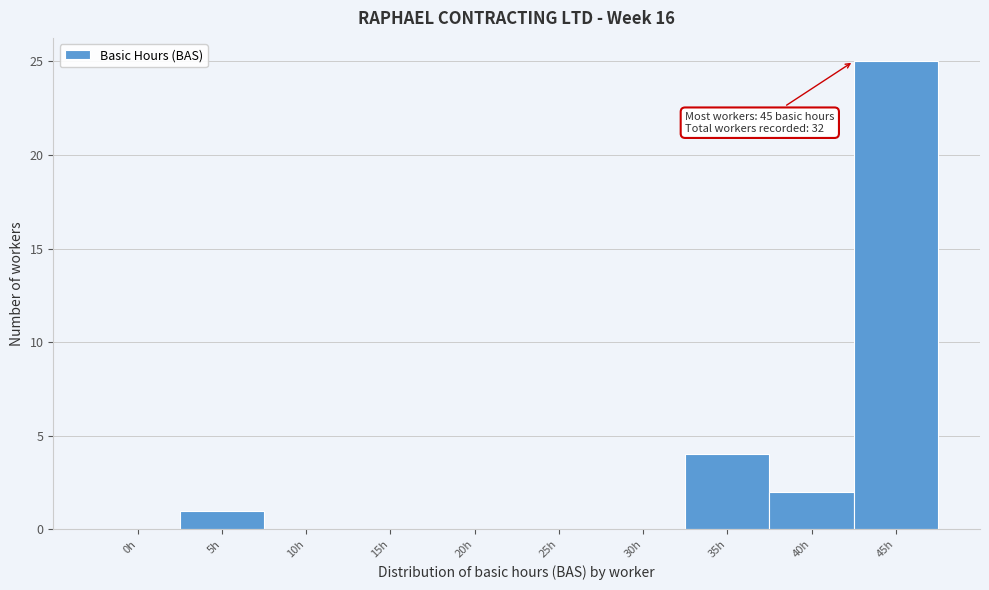

Reading left to right, list all the values displayed in this chart.

0h=0	5h=1	10h=0	15h=0	20h=0	25h=0	30h=0	35h=4	40h=2	45h=25